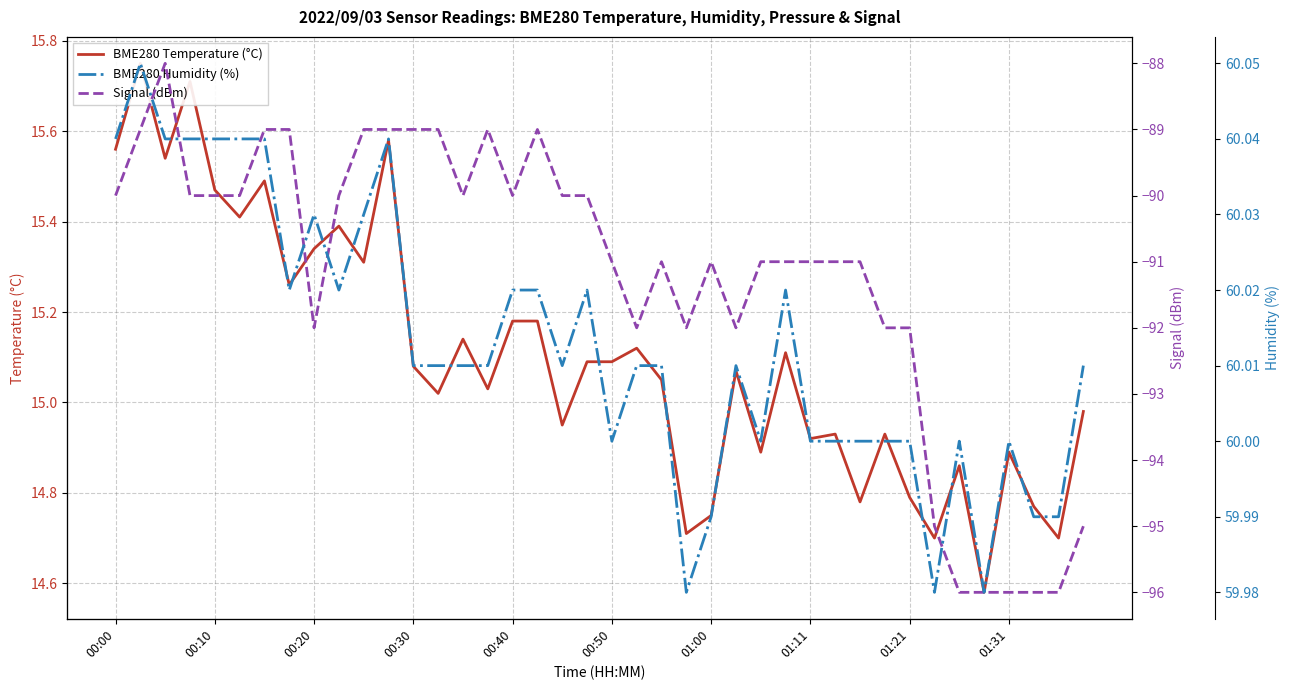

True or false: BME280 Temperature (°C) and Signal (dBm) intersect in this chart.

False